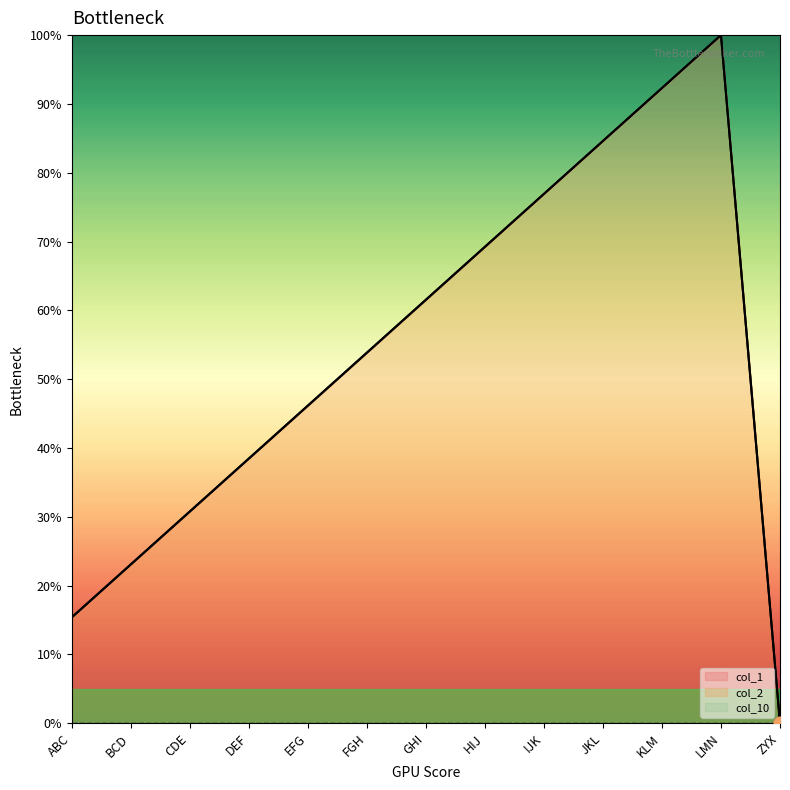

Which series contains the highest Y value?

col_1